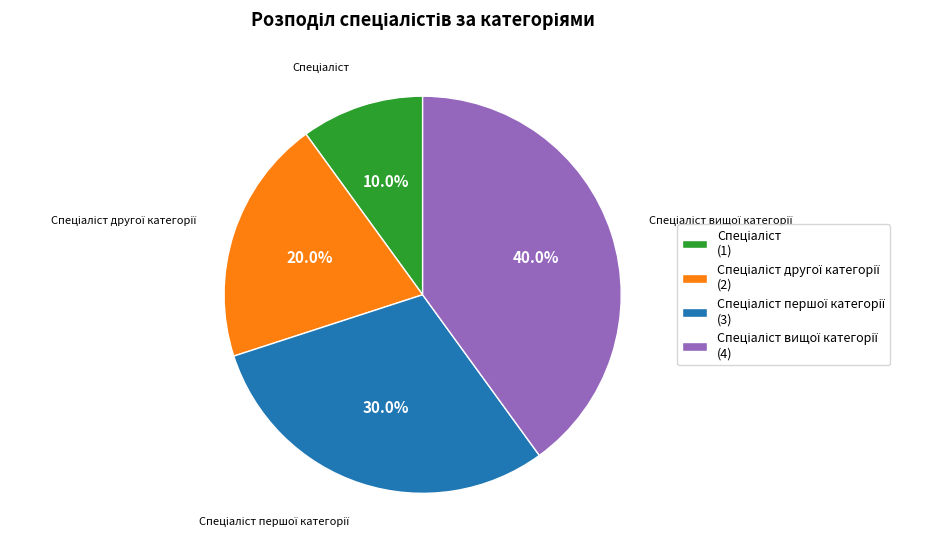

Does any single category account for the majority?

No